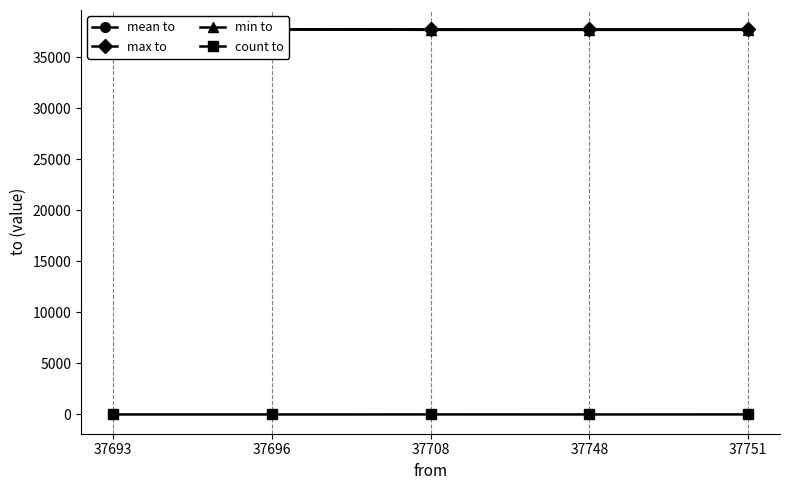

What is the difference between the maximum and second lowest values in the min to series?

60.0